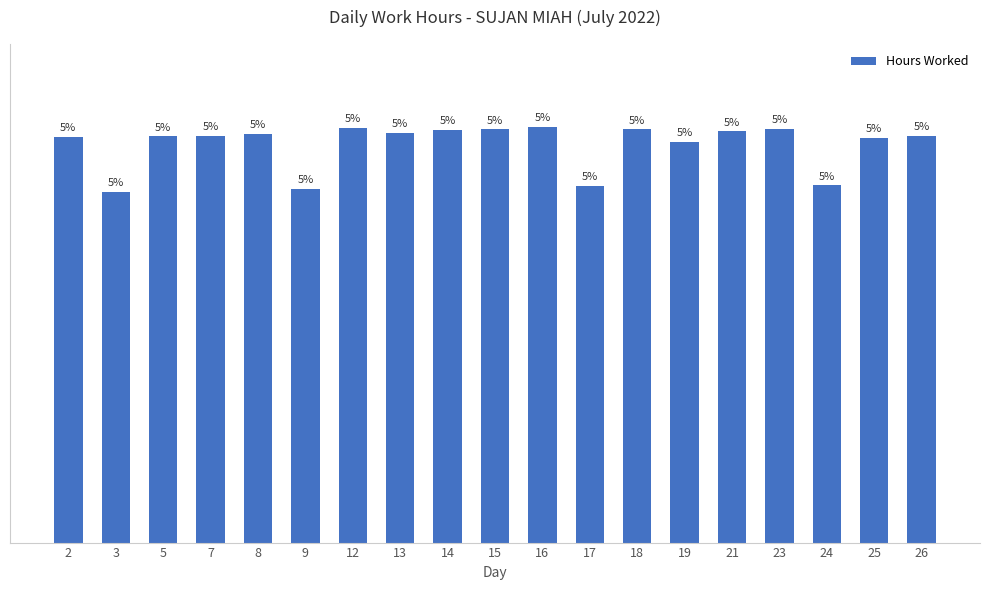

Where does the data first go above 11?

2